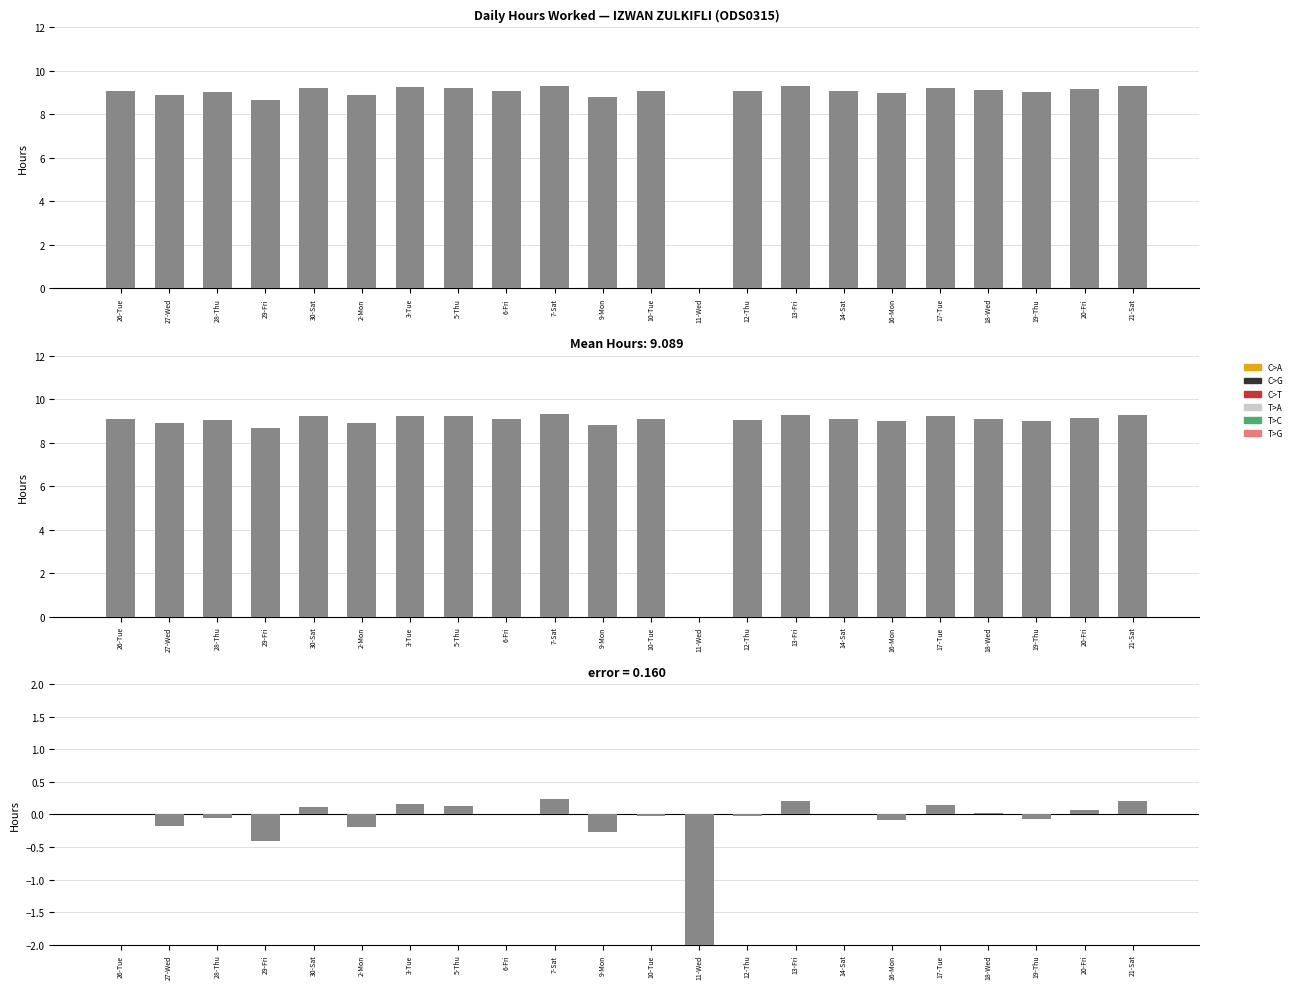

Which label corresponds to the smallest value in the chart?

11-Wed